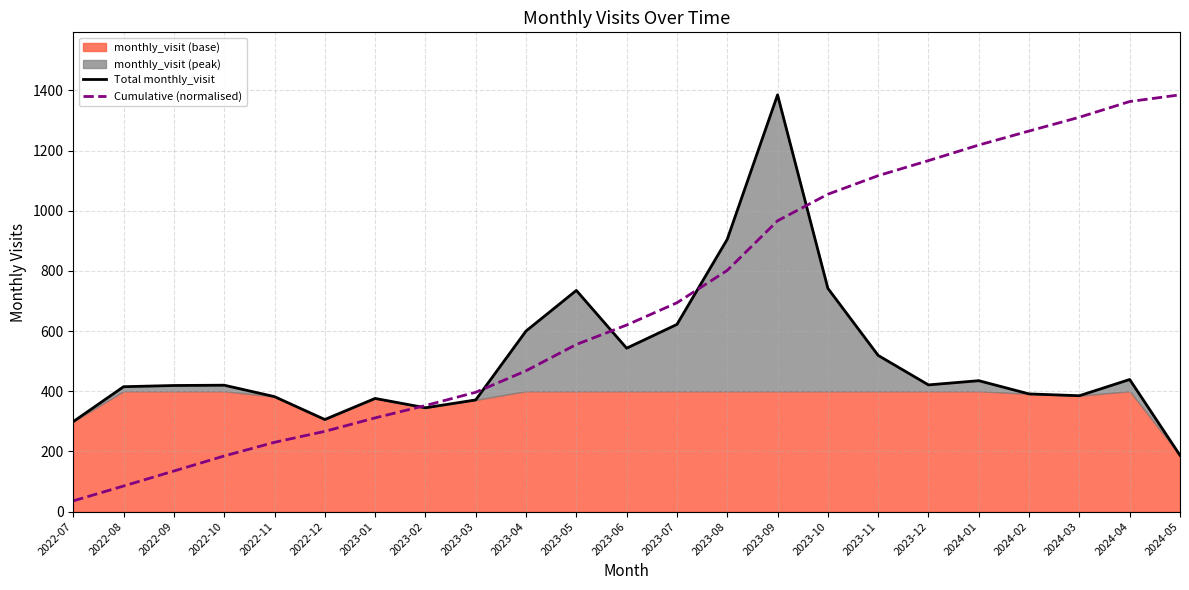

Where do Total monthly_visit and Cumulative (normalised) first cross each other?

2023-01 and 2023-02